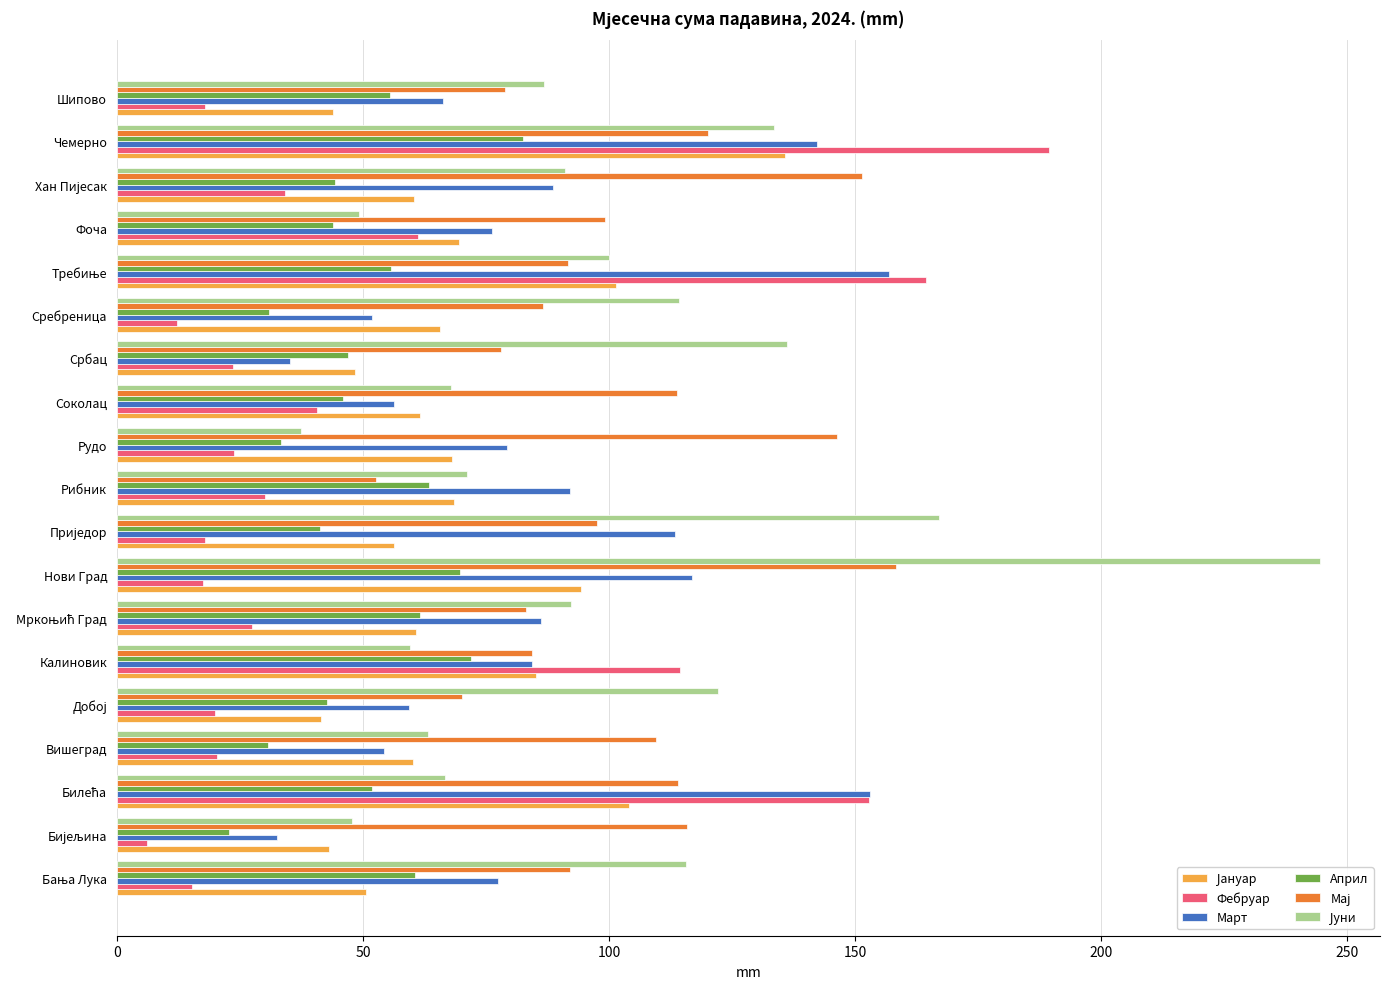

At how many categories does at least one series exceed 232?

1